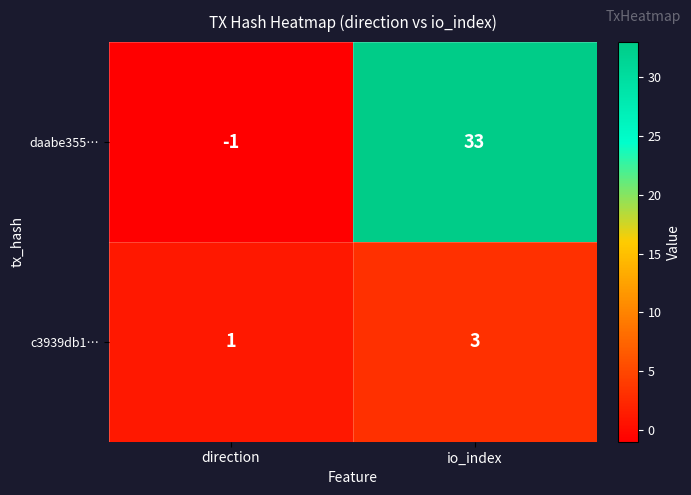

Is it true that daabe355… equals -1 at direction?

True